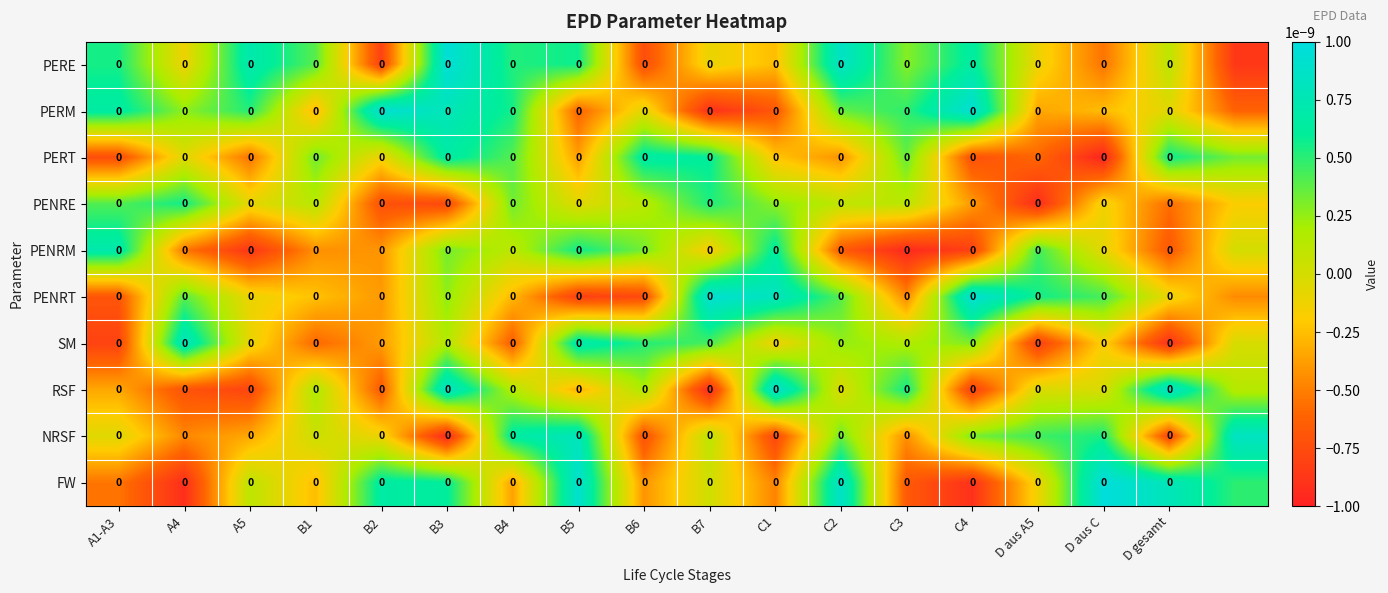

The value of PERE at A5 is 0.0. True or false?

False